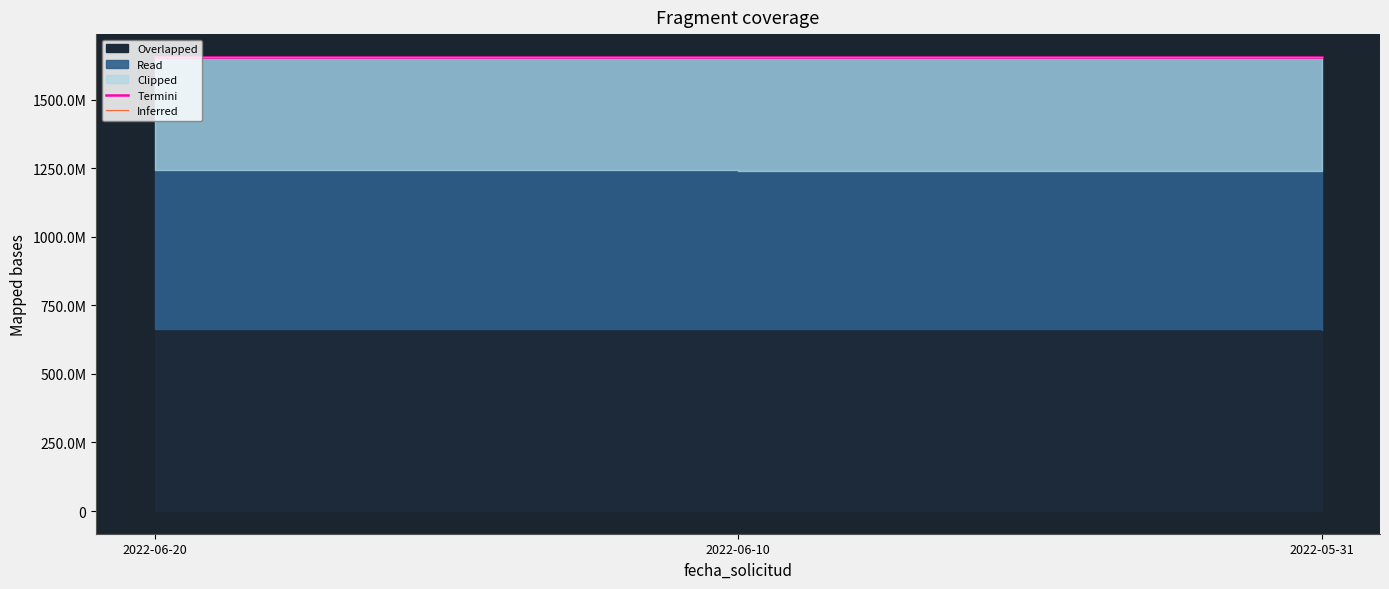

At which category does the chart reach its minimum across all series?

2022-05-31